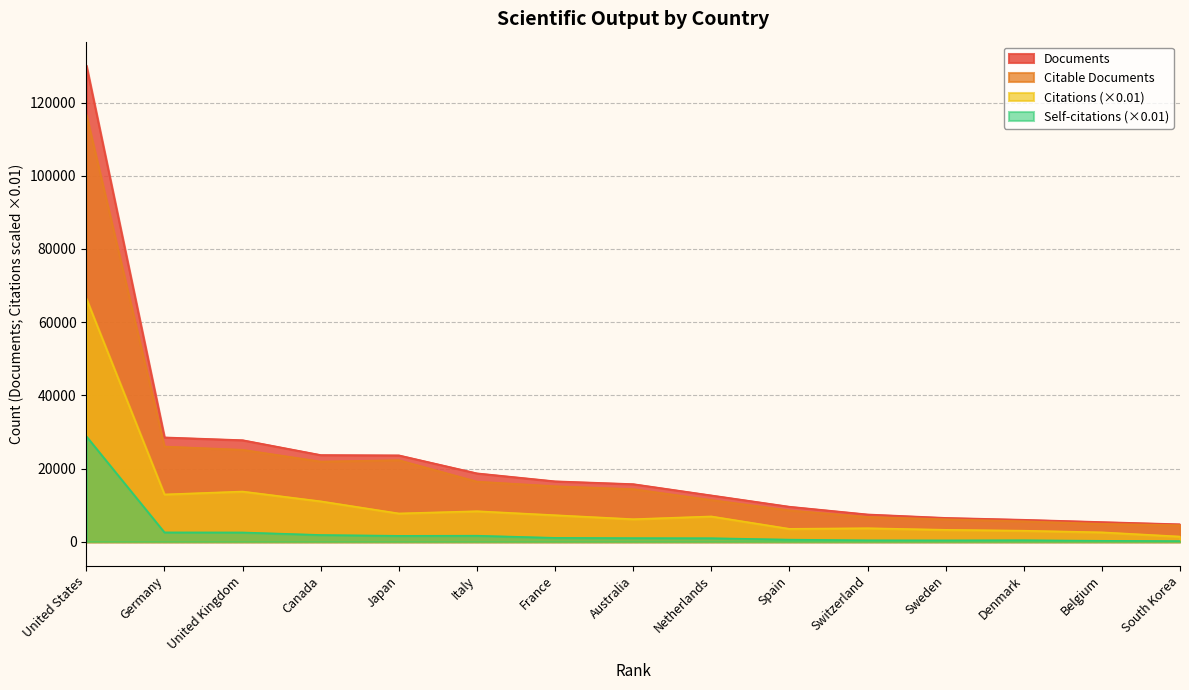

How many data points in Citable documents are above 14380?

7